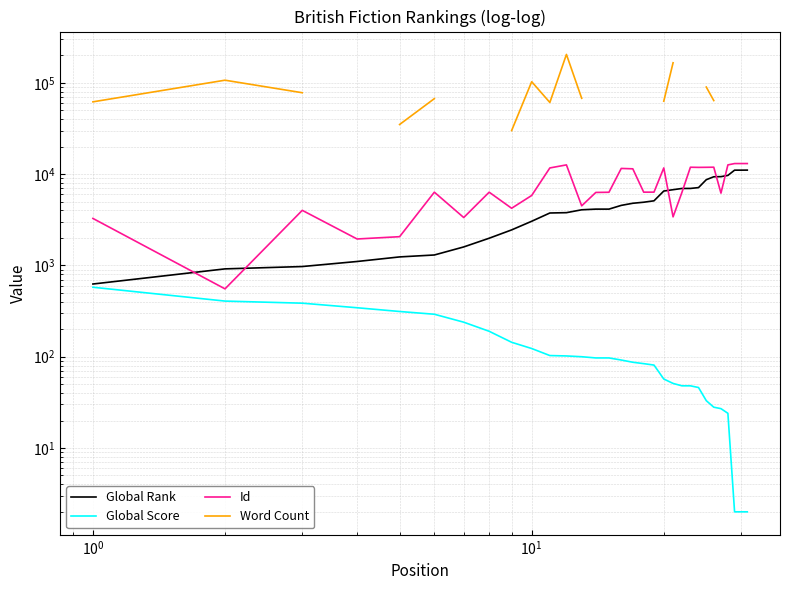

How many lines are shown in the chart?

4